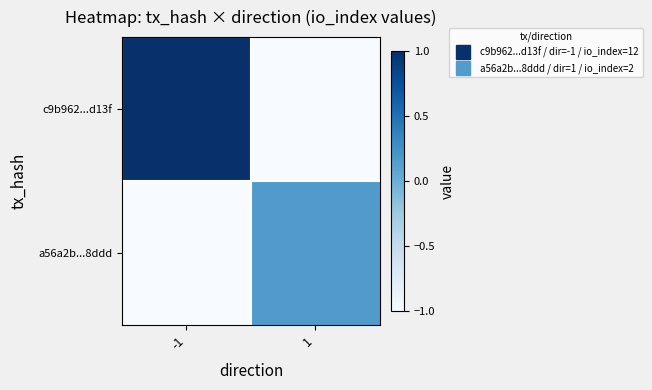

Rank the series at 1 from highest to lowest value.

a56a2b...8ddd, c9b962...d13f